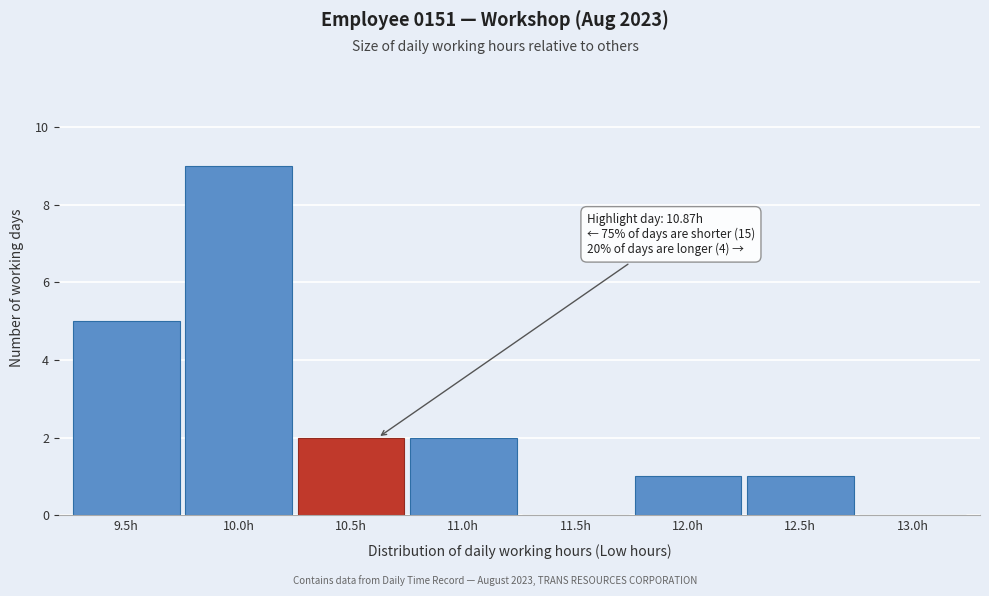

Reading left to right, list all the values displayed in this chart.

9.5h=5	10.0h=9	10.5h=2	11.0h=2	11.5h=0	12.0h=1	12.5h=1	13.0h=0